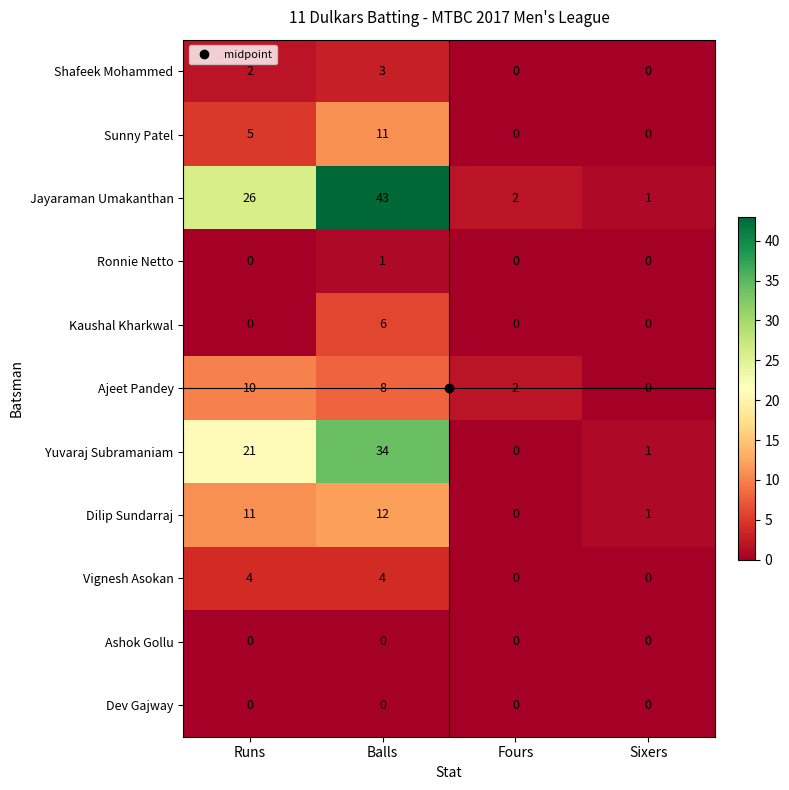

Which series has the largest range (max minus min)?

Jayaraman Umakanthan